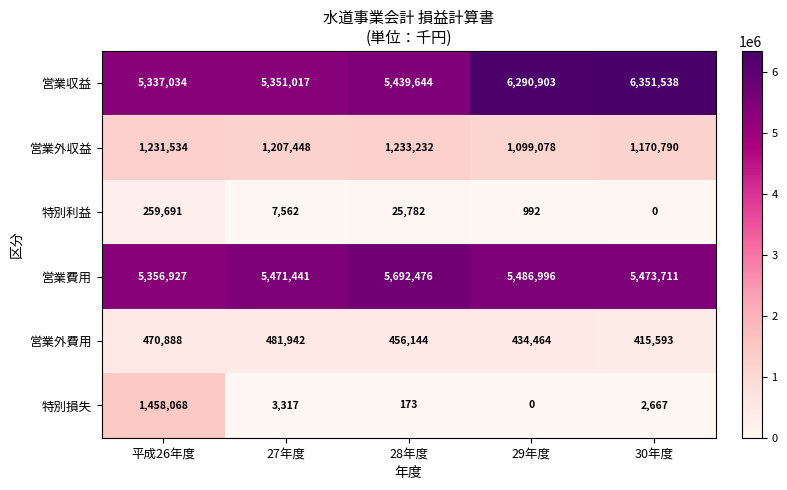

Is it true that 営業収益 equals 8652960 at 30年度?

False